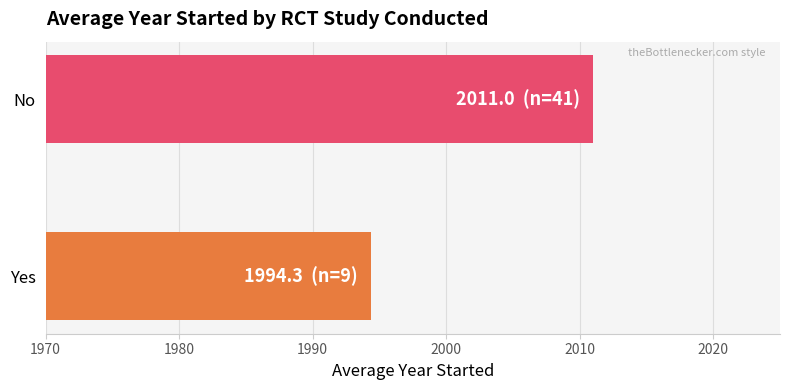

What is the maximum value shown in the chart?

2011.0